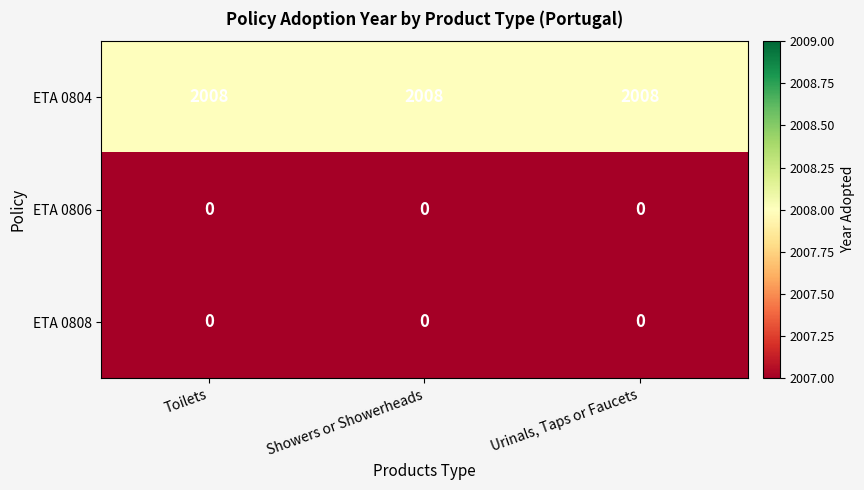

What is the sum of all ETA 0804 values?

6024